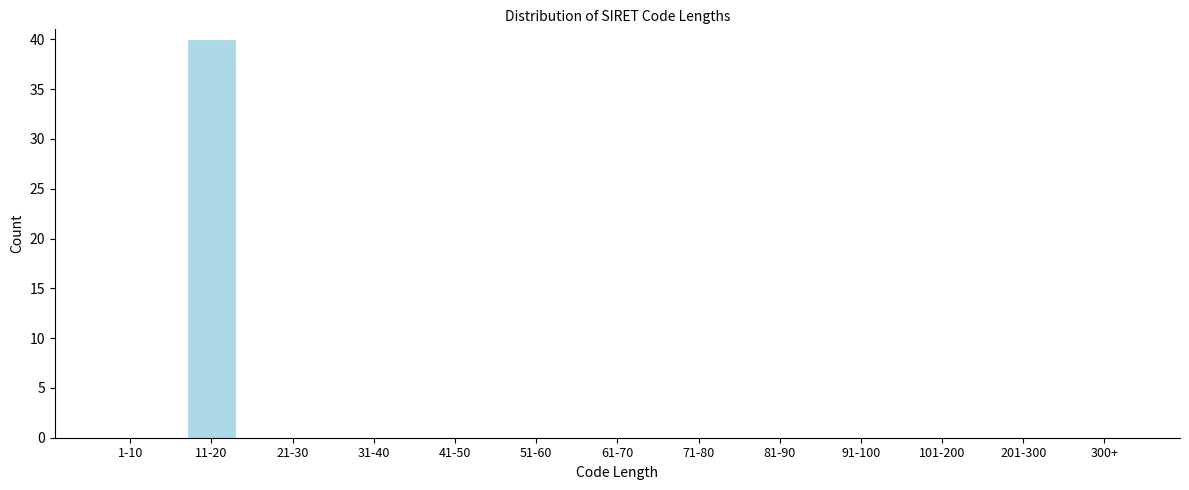

Reading left to right, extract all data points from this chart.

1-10=0	11-20=40	21-30=0	31-40=0	41-50=0	51-60=0	61-70=0	71-80=0	81-90=0	91-100=0	101-200=0	201-300=0	300+=0